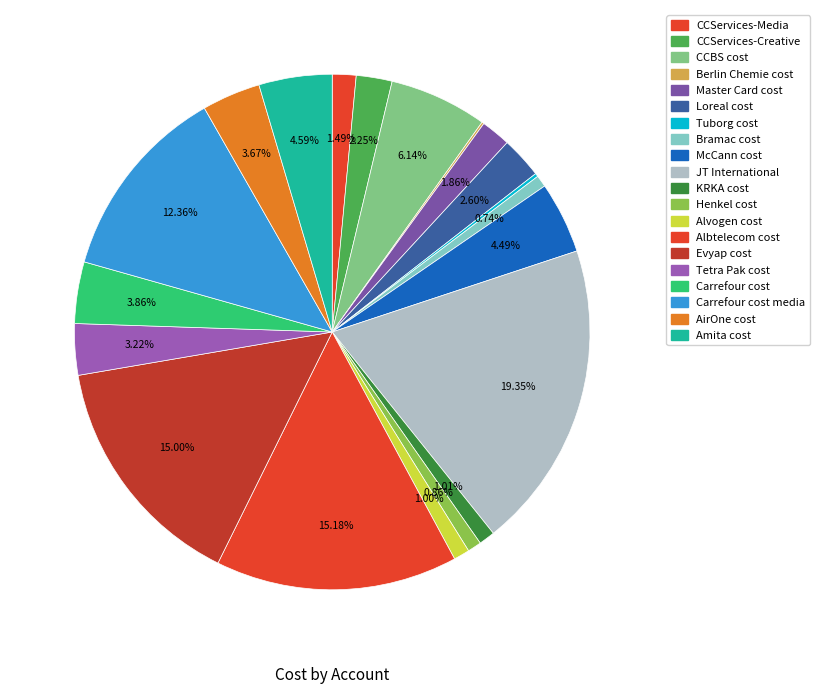

How many segments does this pie chart have?

20